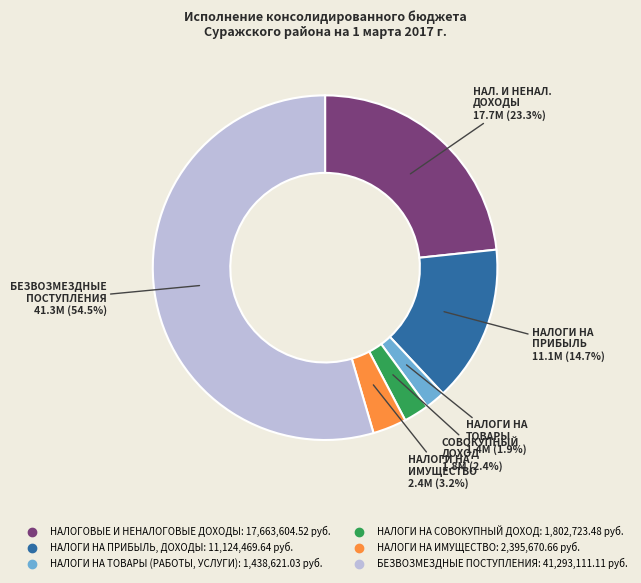

How many slices are in this pie chart?

6